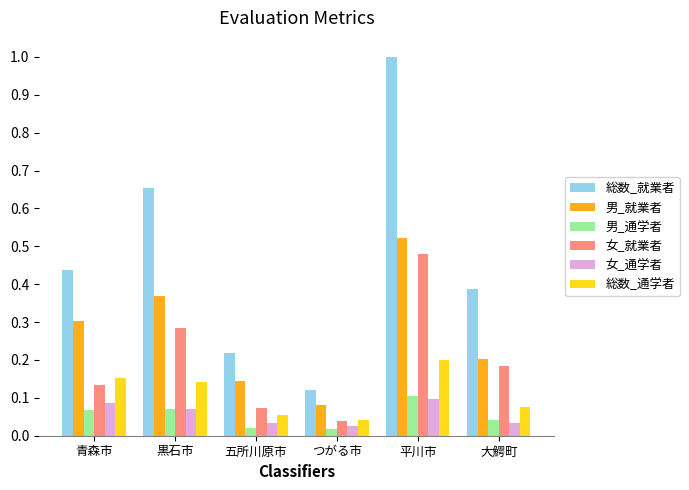

At which label does 総数_通学者 reach its peak?

平川市